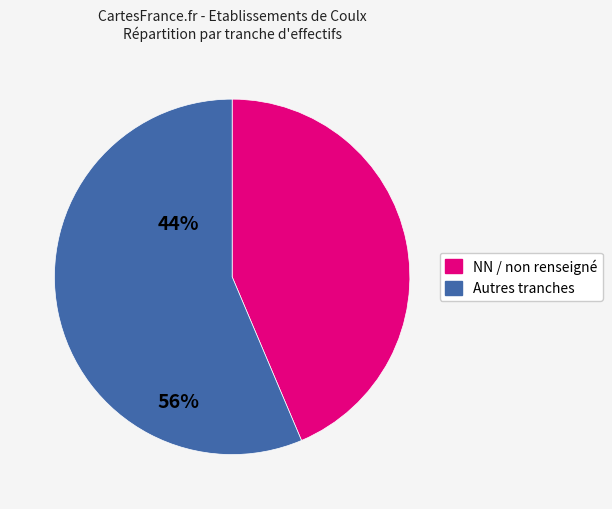

How many slices are in this pie chart?

2